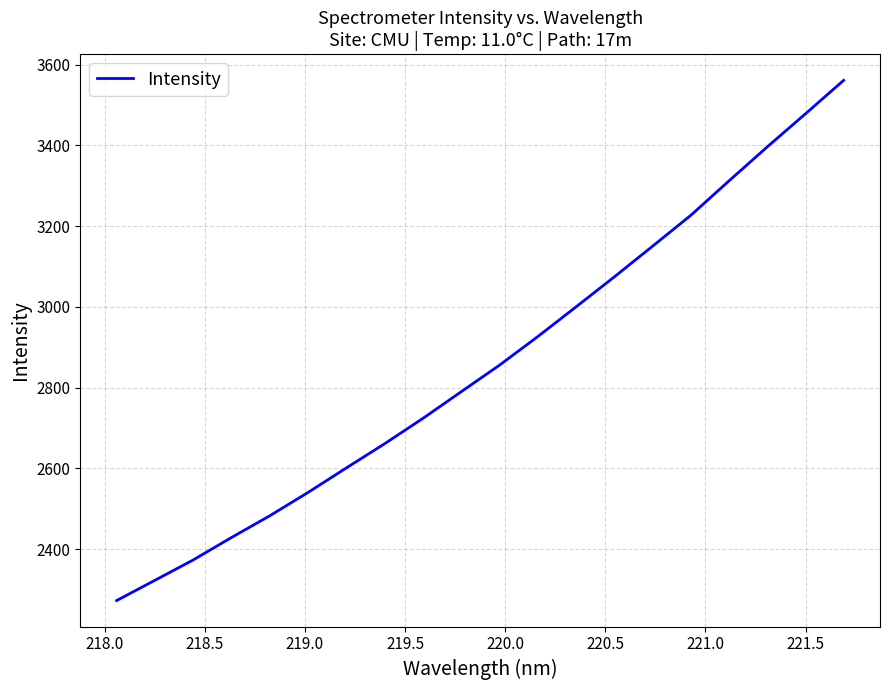

What is the average value?

2858.8